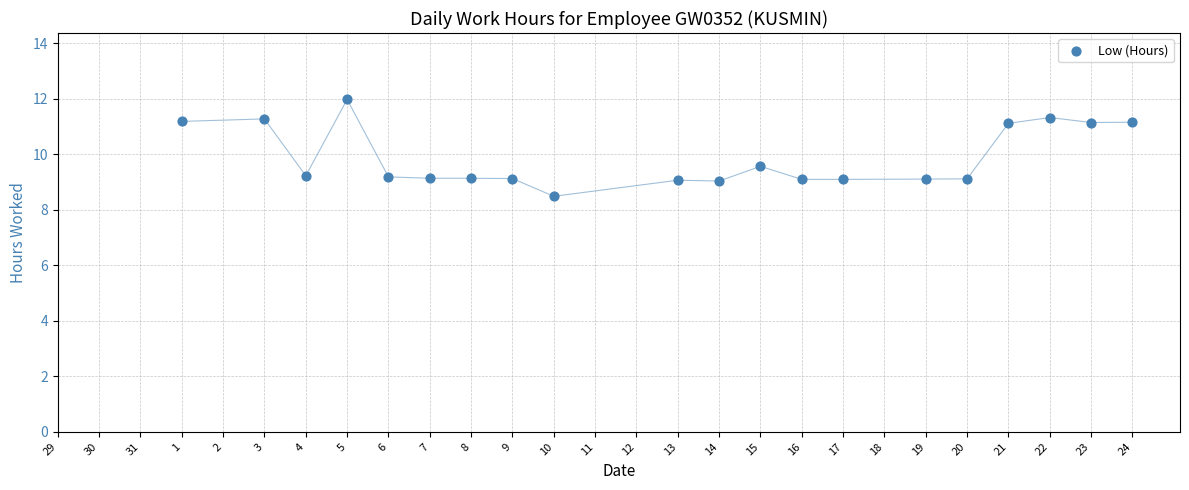

What is the range of X values (max minus min)?

23.0